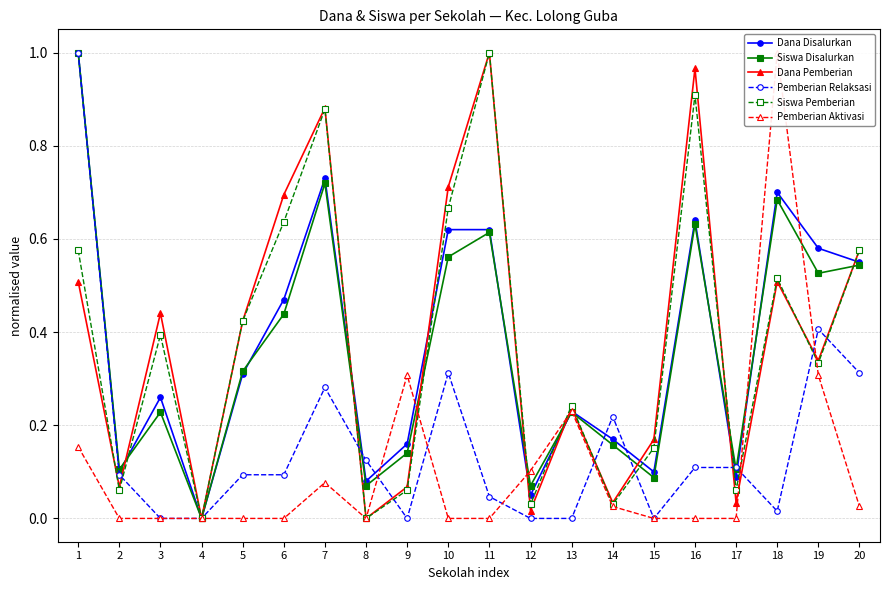

Which category has the highest value in the Pemberian Aktivasi series?

18